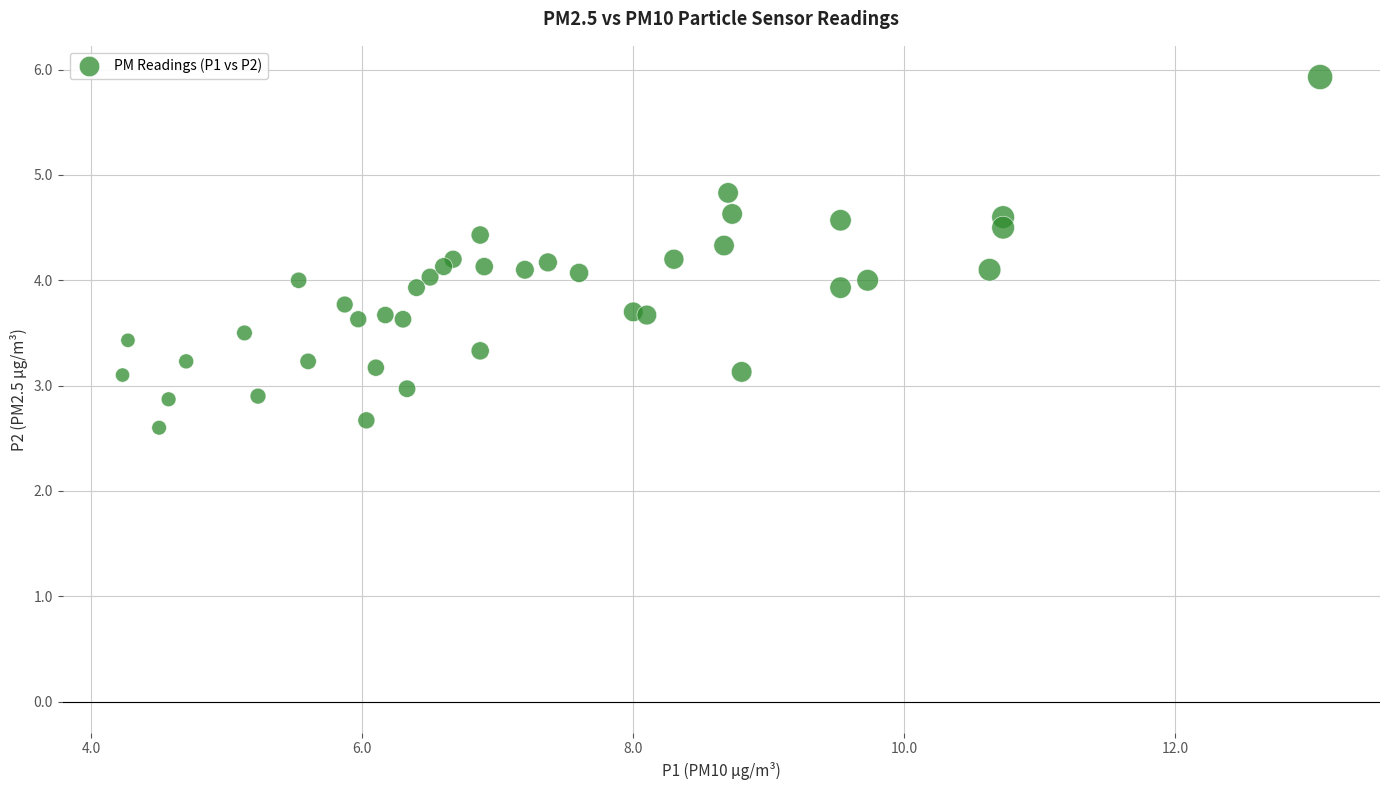

What is the range of Y values (max minus min)?

3.3